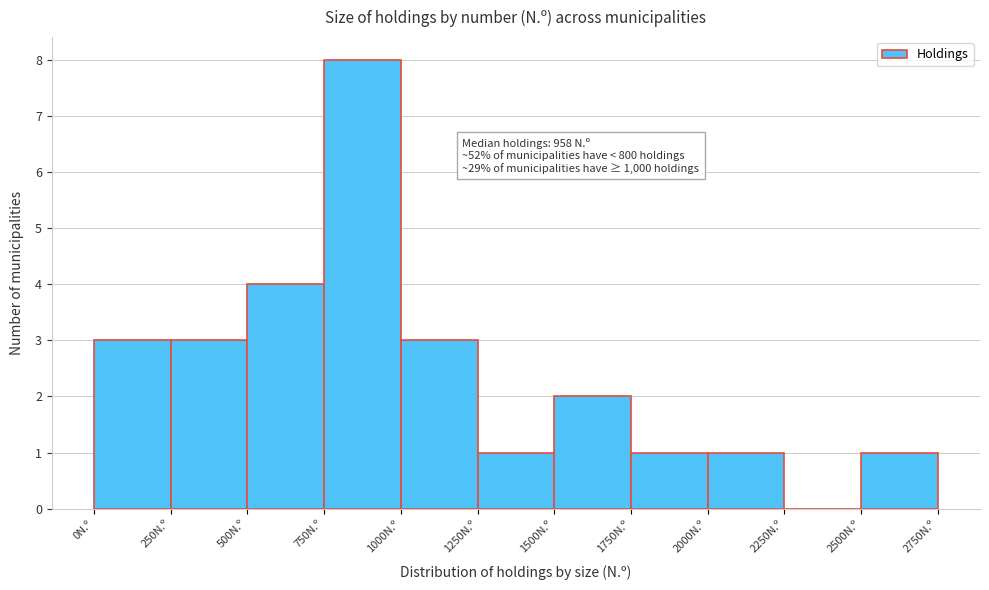

Which range on the x-axis has the tallest bar?

750 to 1000